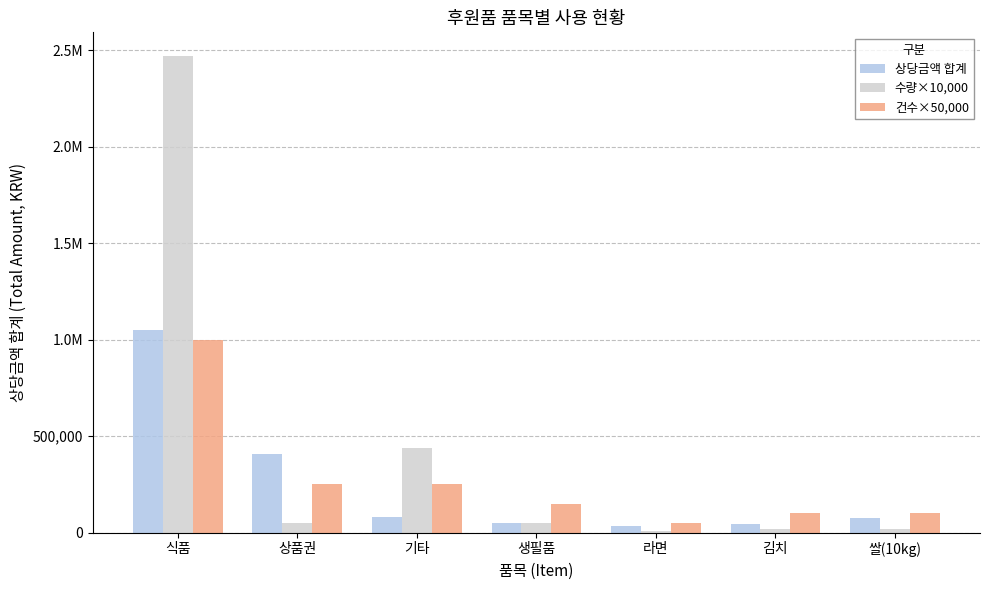

Between 식품 and 김치, which series saw the biggest shift?

수량×10,000